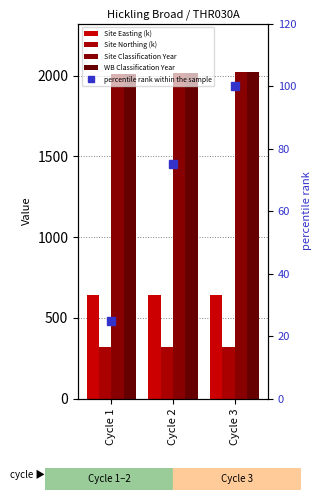

Reading left to right, what are all the values shown in this chart?

Site Easting (k): Cycle 1=641.8	Cycle 2=641.8	Cycle 3=641.8
Site Northing (k): Cycle 1=321.8	Cycle 2=321.8	Cycle 3=321.8
Site Classification Year: Cycle 1=2012.0	Cycle 2=2015.0	Cycle 3=2019.0
WB Classification Year: Cycle 1=2012.0	Cycle 2=2015.0	Cycle 3=2019.0
percentile rank within the sample: Cycle 1=25.0	Cycle 2=75.0	Cycle 3=100.0